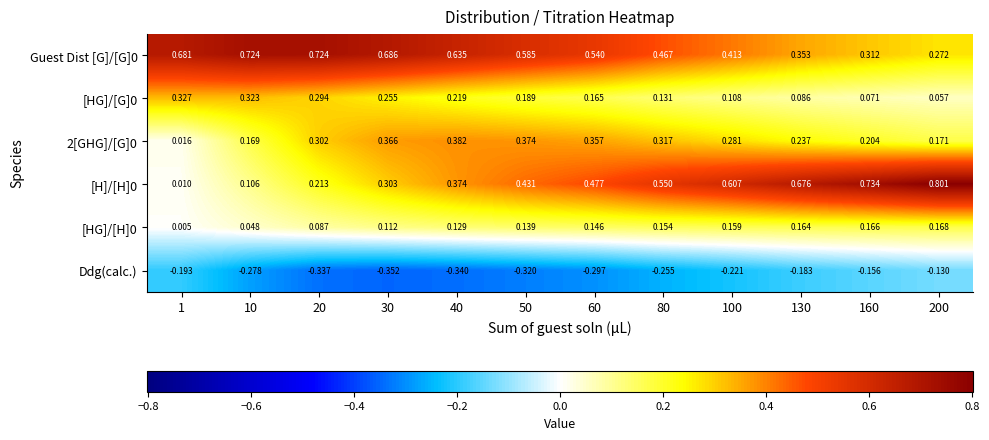

Count the number of data series in this chart.

6